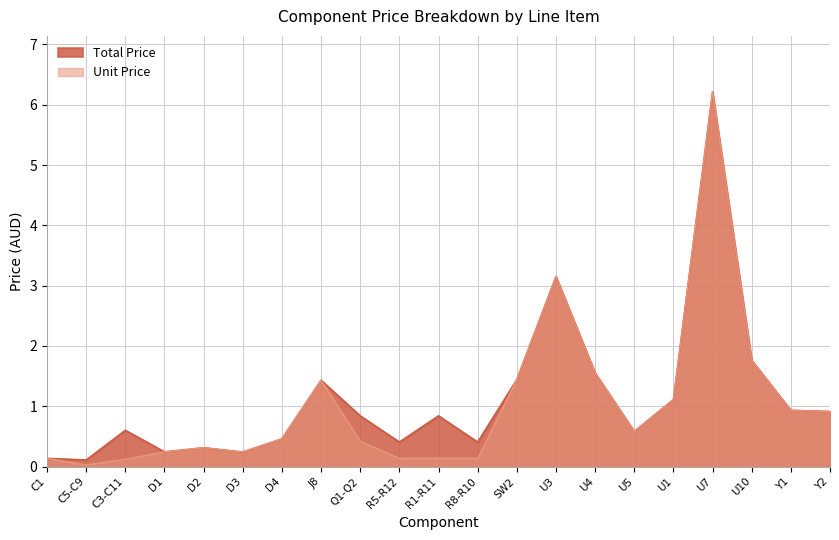

What is the label of the 5th point from the right?

U1